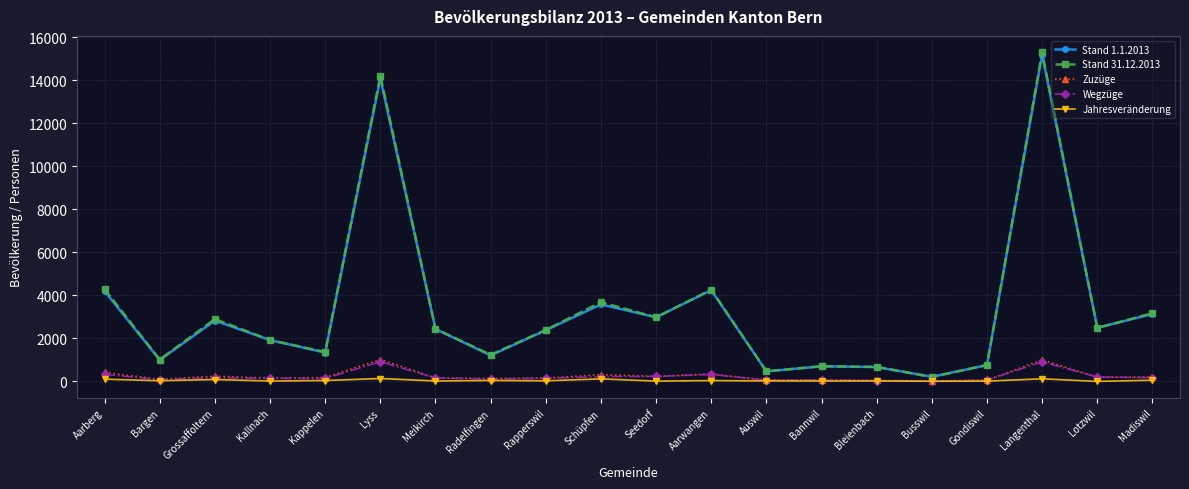

True or false: Stand 1.1.2013 and Wegzüge intersect in this chart.

False